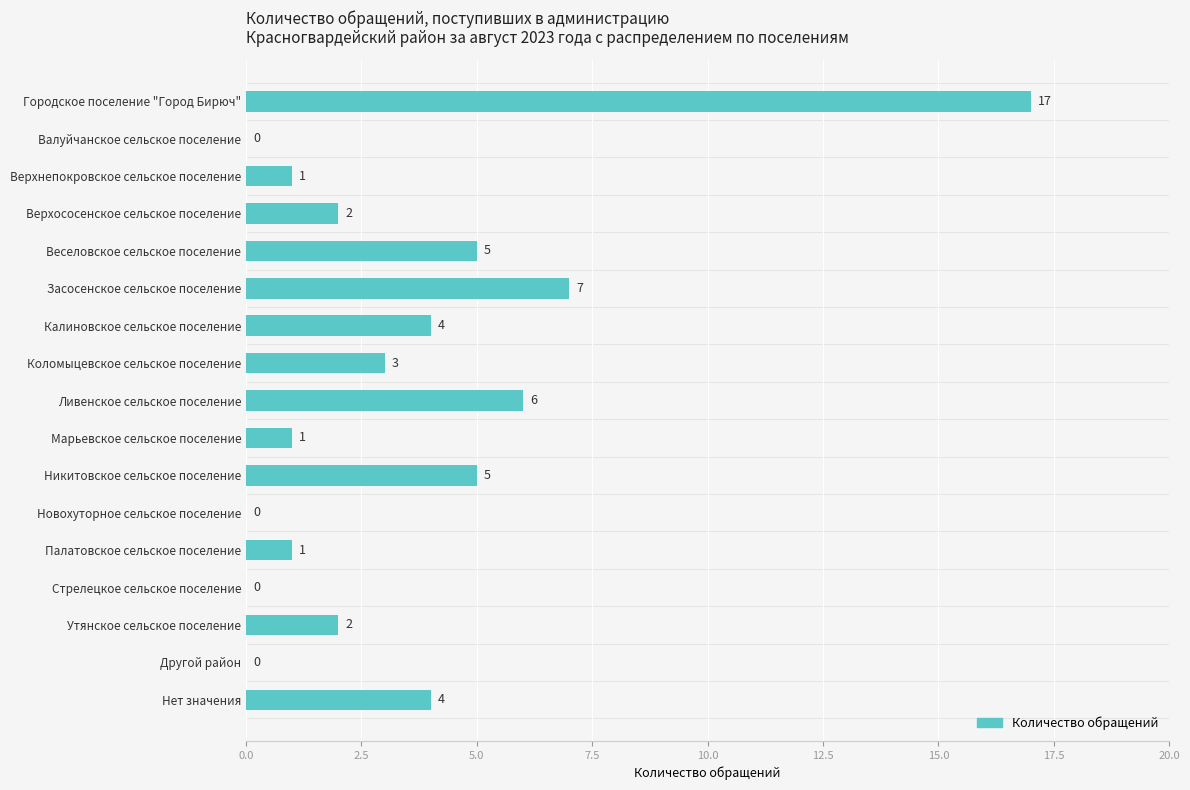

Which category has the highest value across all series?

Городское поселение "Город Бирюч"